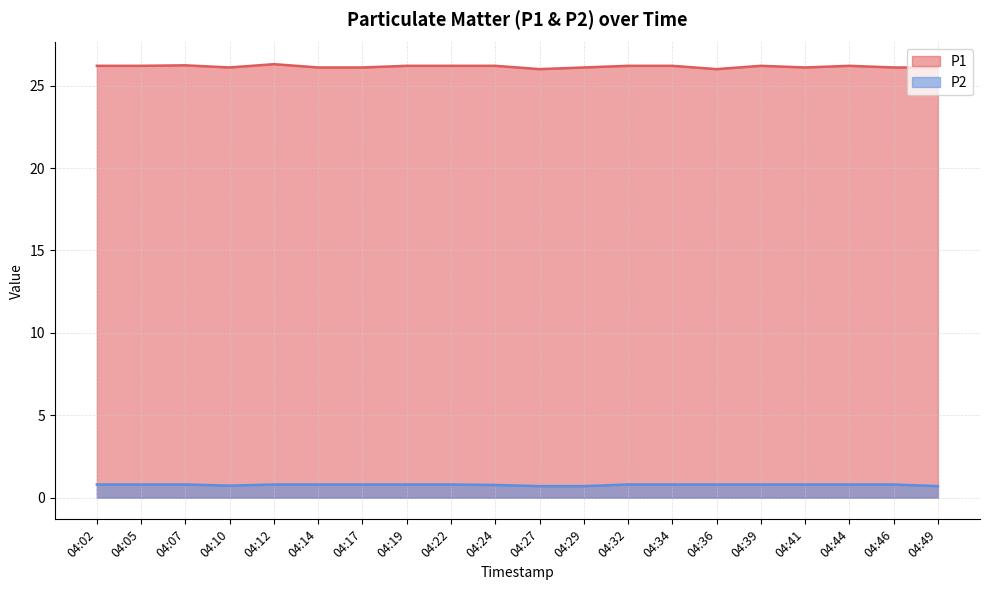

What is the value of the P2 point at the 4th from the left?

0.7